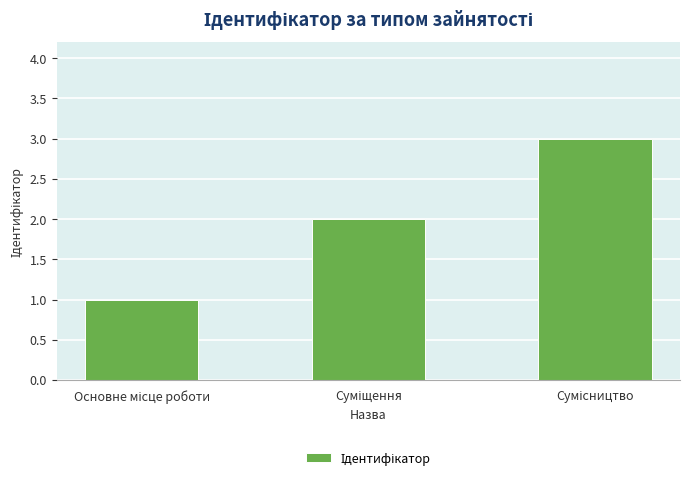

Reading left to right, extract all data points from this chart.

1	2	3